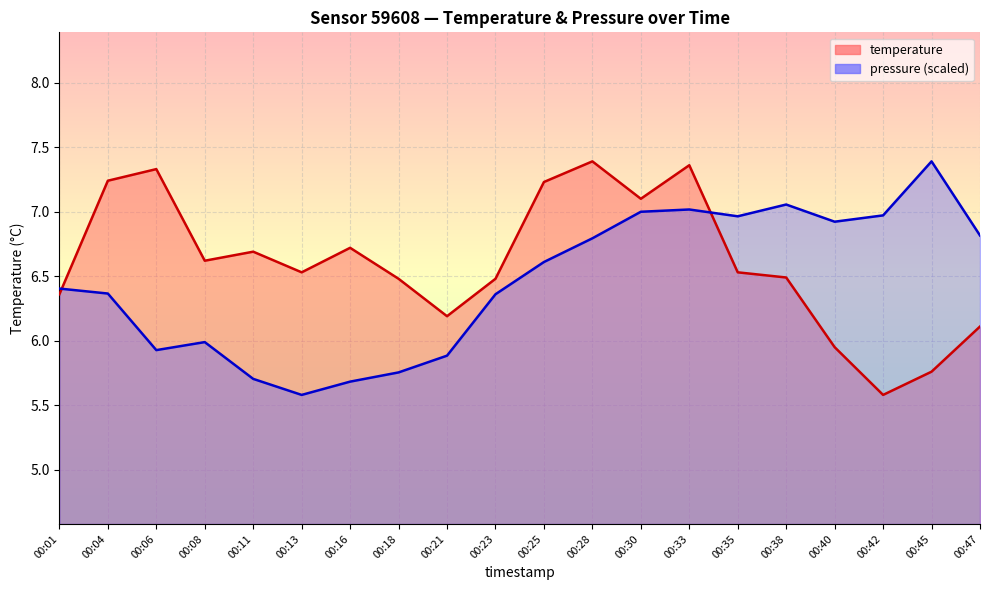

Reading left to right, what are all the values shown in this chart?

temperature: 00:01=6.4	00:04=7.2	00:06=7.3	00:08=6.6	00:11=6.7	00:13=6.5	00:16=6.7	00:18=6.5	00:21=6.2	00:23=6.5	00:25=7.2	00:28=7.4	00:30=7.1	00:33=7.4	00:35=6.5	00:38=6.5	00:40=6.0	00:42=5.6	00:45=5.8	00:47=6.1
pressure_norm: 00:01=6.4	00:04=6.4	00:06=5.9	00:08=6.0	00:11=5.7	00:13=5.6	00:16=5.7	00:18=5.8	00:21=5.9	00:23=6.4	00:25=6.6	00:28=6.8	00:30=7.0	00:33=7.0	00:35=7.0	00:38=7.1	00:40=6.9	00:42=7.0	00:45=7.4	00:47=6.8